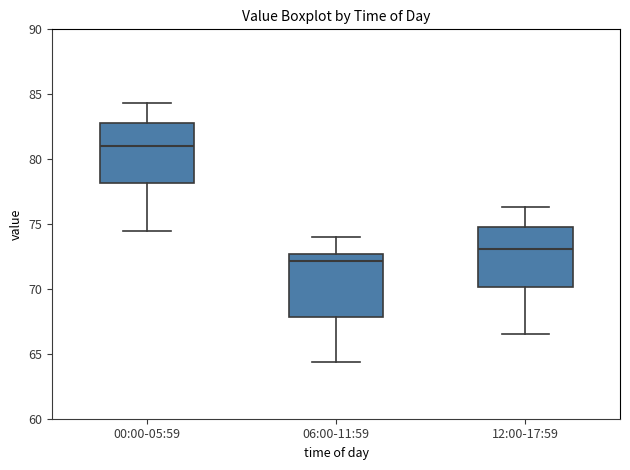

Where does the lower whisker of the box for 12:00-17:59 end on the y-axis? The values are not printed on the chart, so give them approximately, as read against the axis.

66.5